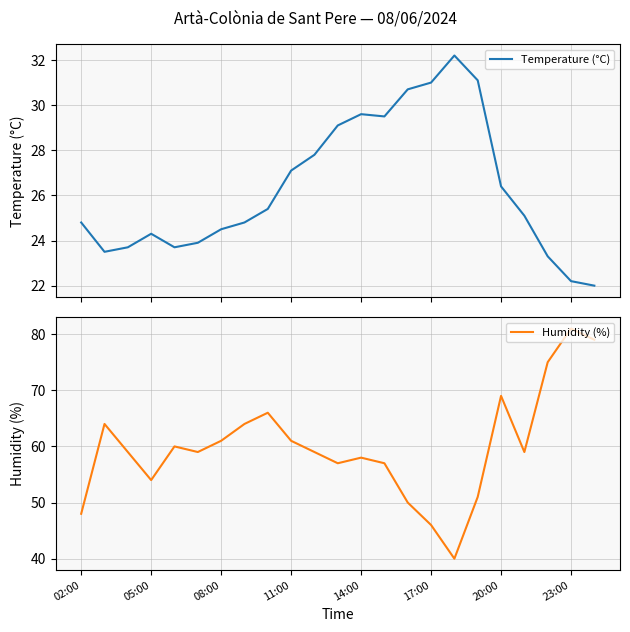

True or false: Humidity (%) has more than 1 interior local peaks.

True